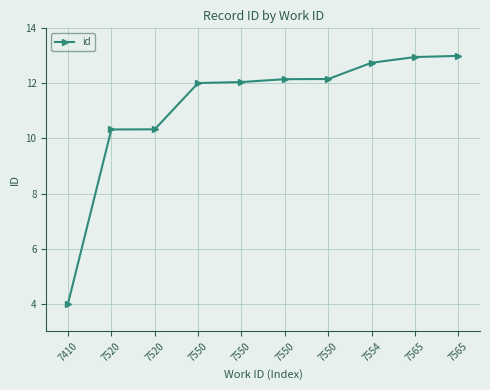

How many distinct data groups are displayed?

1